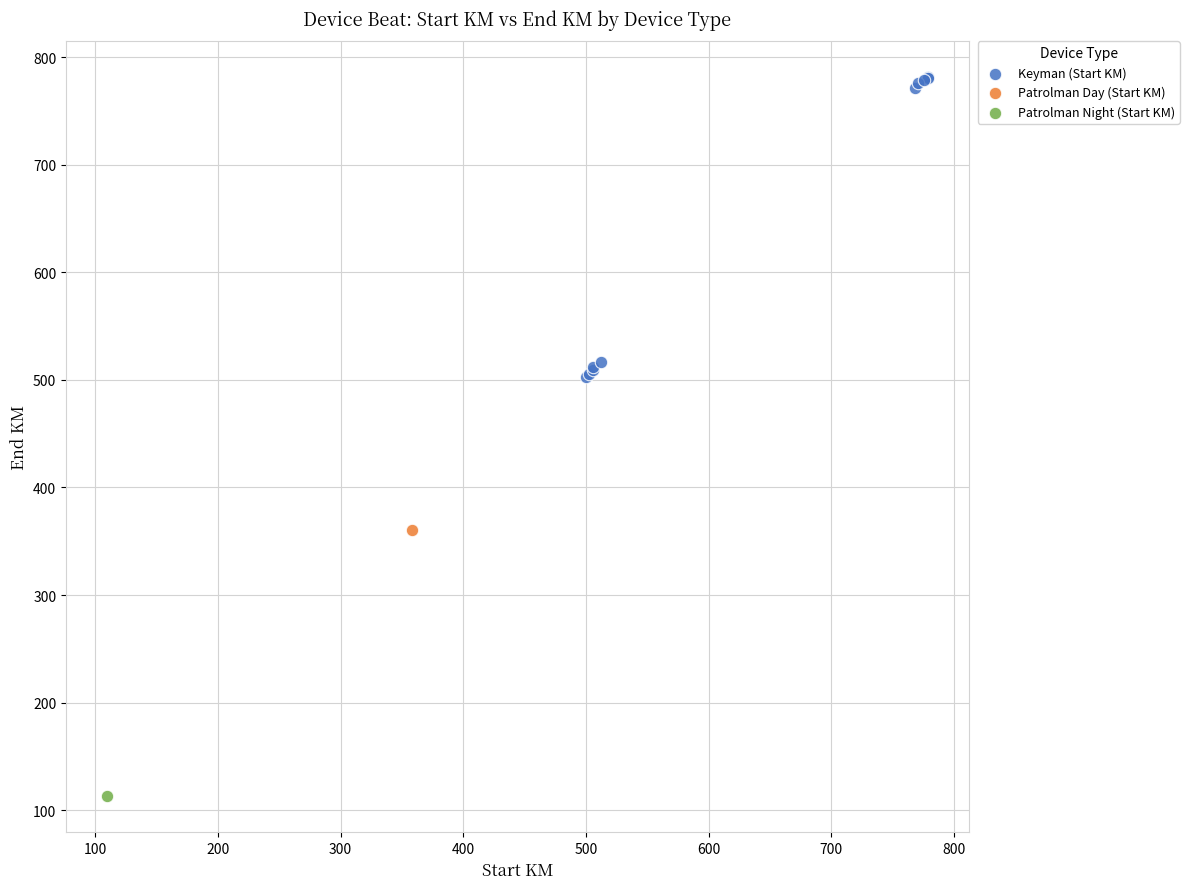

What are all the series names shown in the legend?

Keyman (Start KM), Patrolman Day (Start KM), Patrolman Night (Start KM)